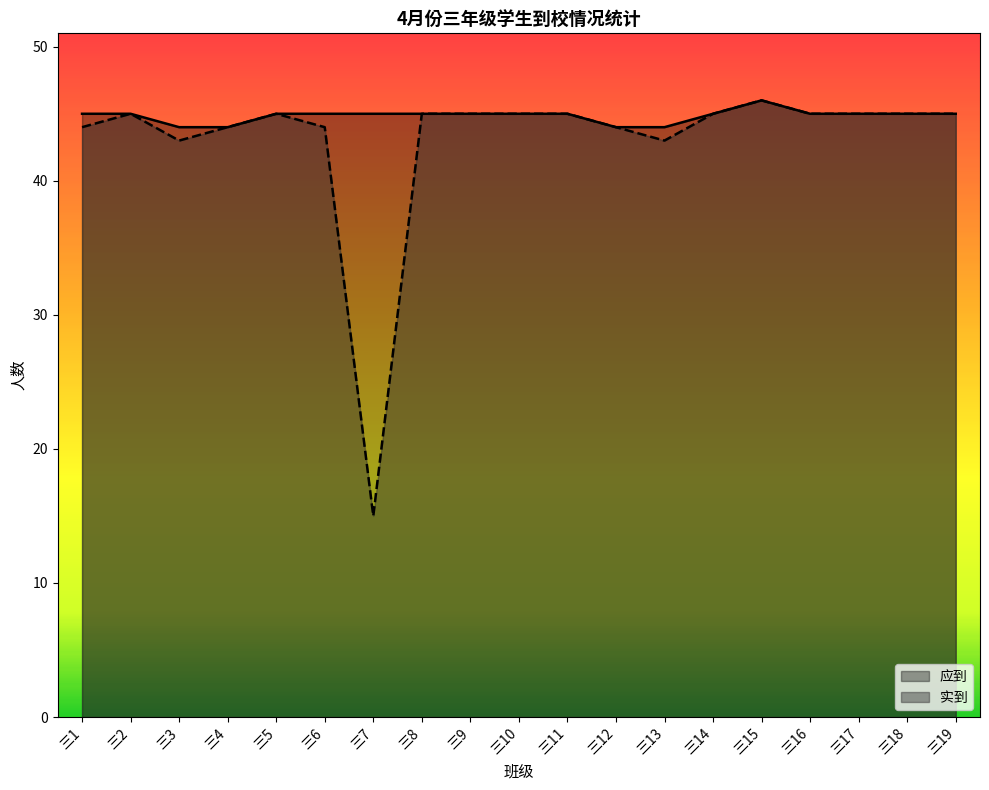

What is the average value of the 应到 series?

45